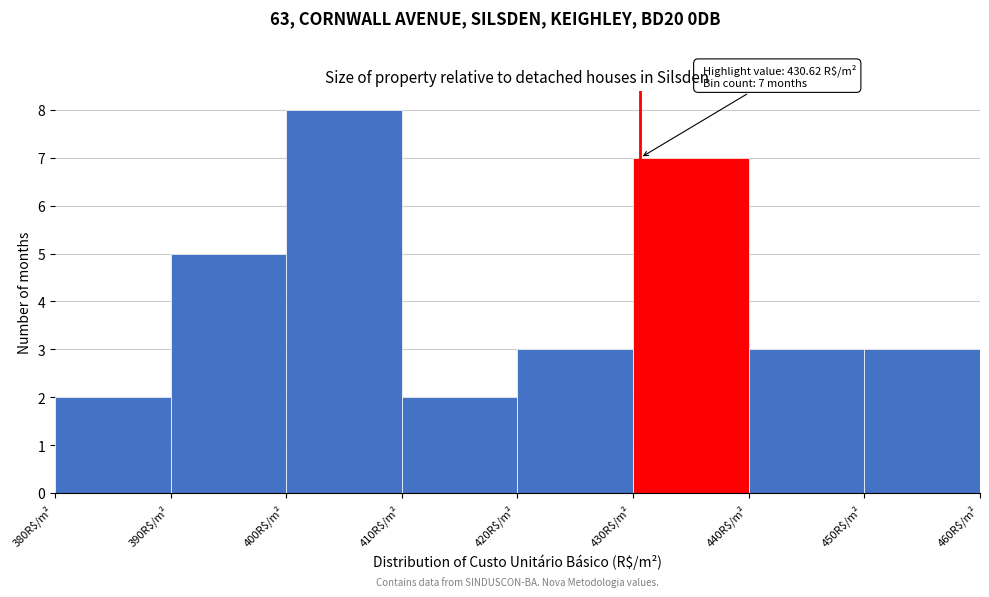

Over which range of the x-axis is the bar tallest?

400 to 410